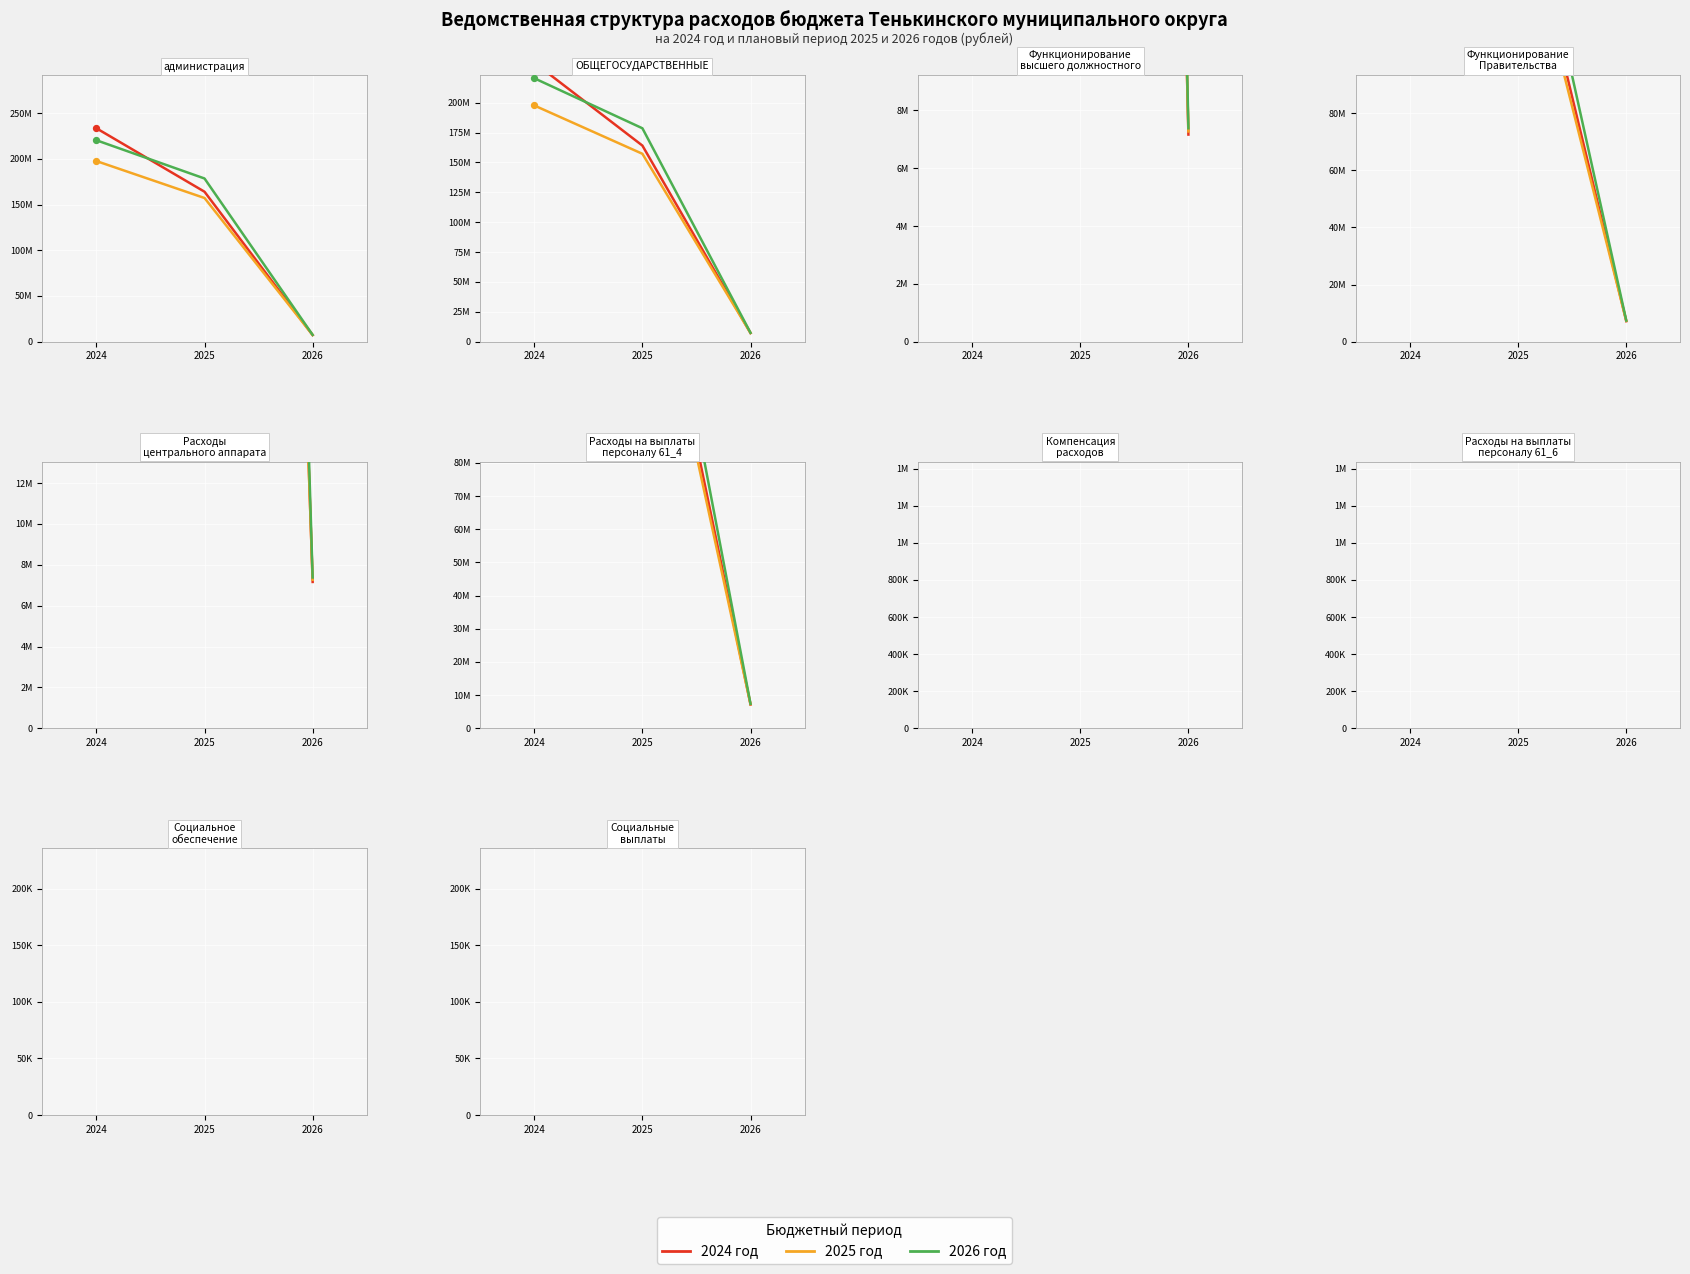

Which series has the largest Y range (max minus min)?

2024 год